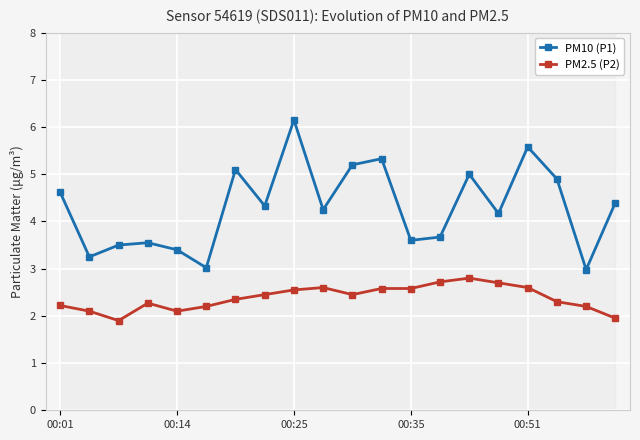

What are all the series names shown in the legend?

PM10 (P1), PM2.5 (P2)